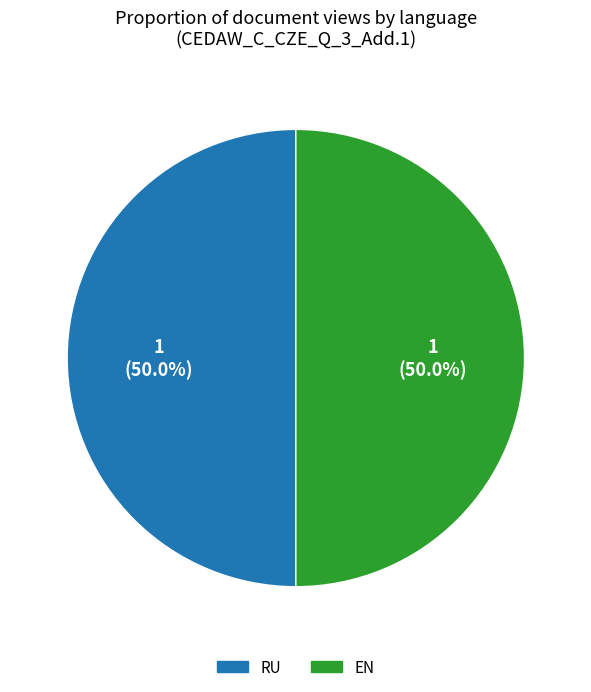

Count the number of slices in the pie.

2